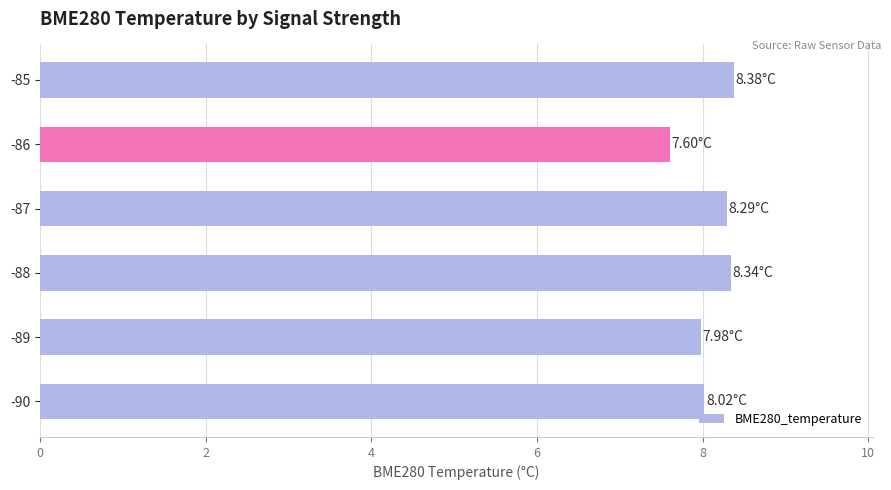

What is the ratio of the value at -85 to the value at -89?

1.1